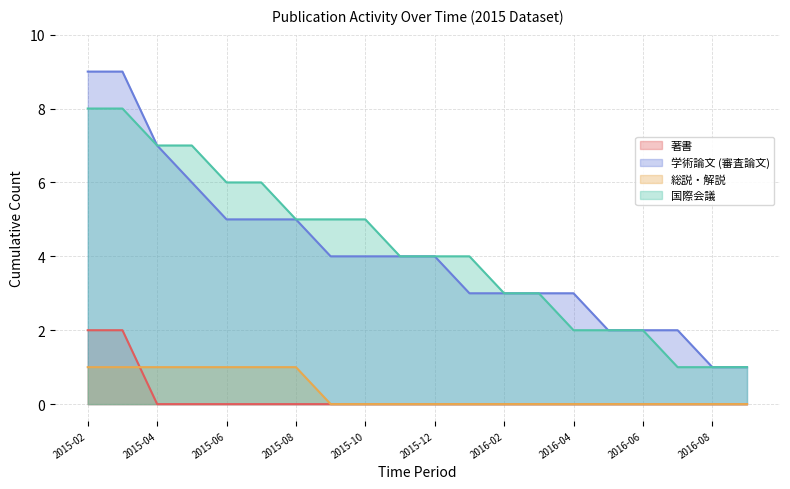

Between 2016-06 and 2015-10, which is larger?

2016-06